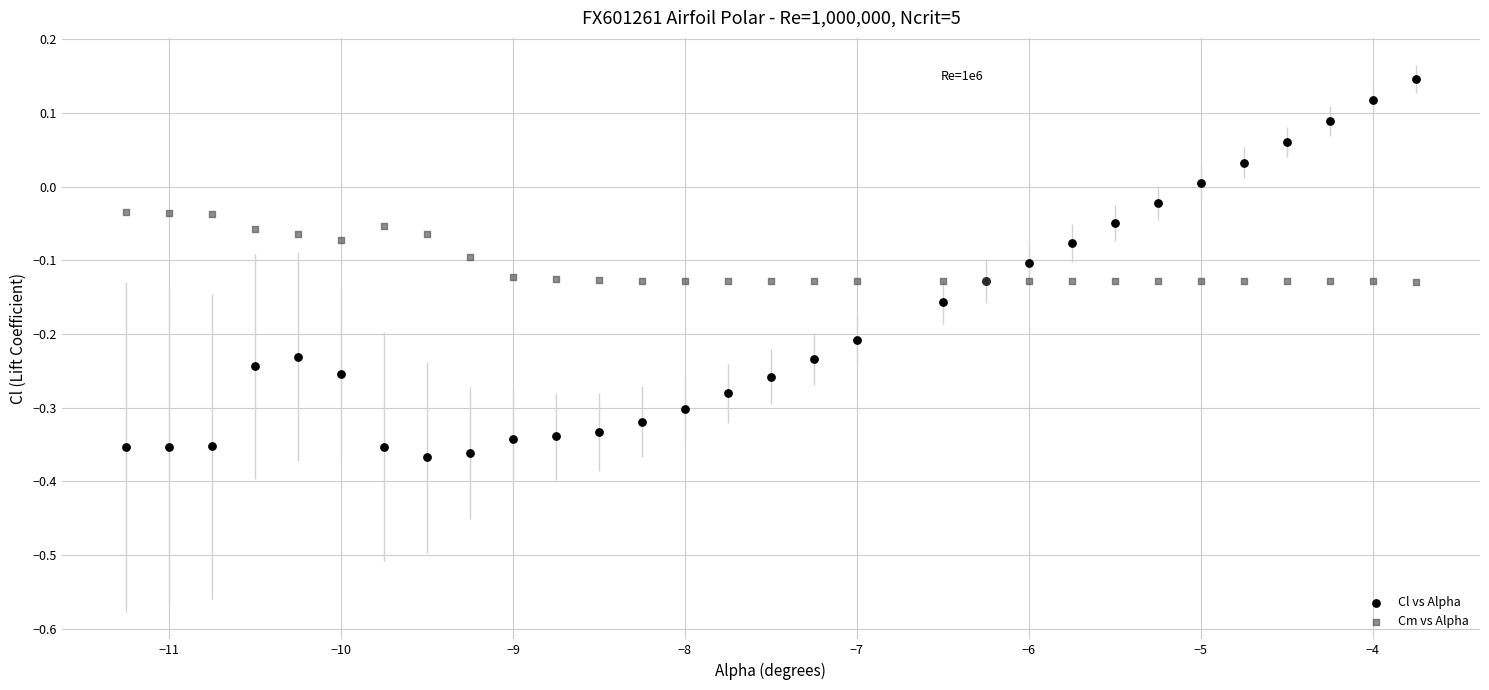

Which series reaches the maximum Y coordinate?

Cl vs Alpha